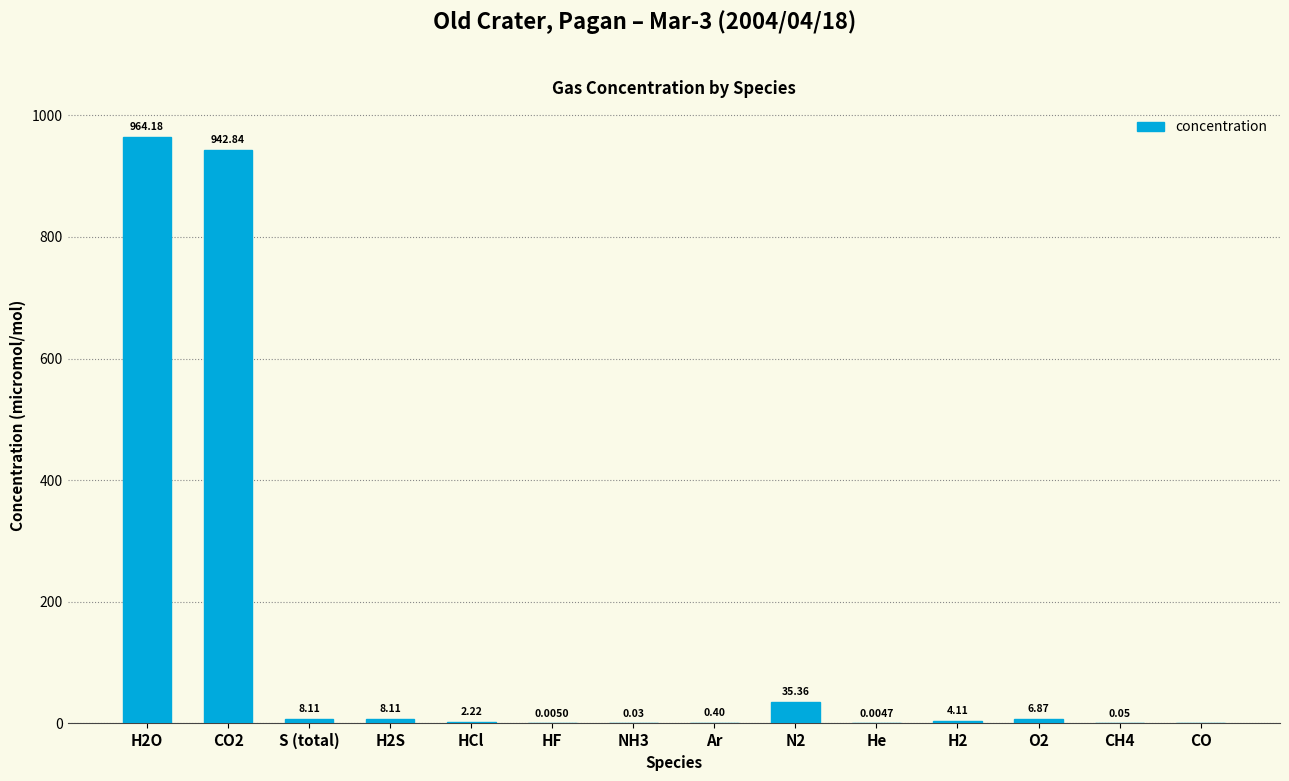

What is the difference between the values at N2 and HCl?

33.1